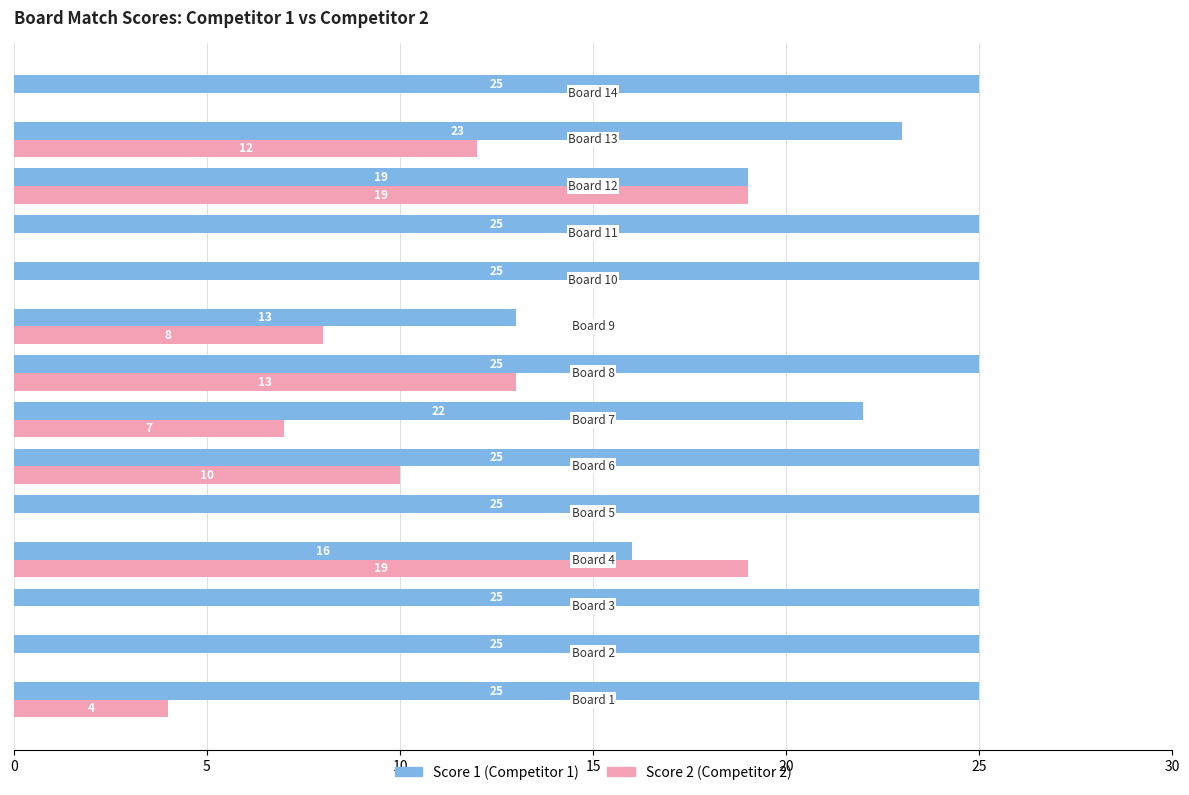

What is the sum of all Score 2 (Competitor 2) values?

92